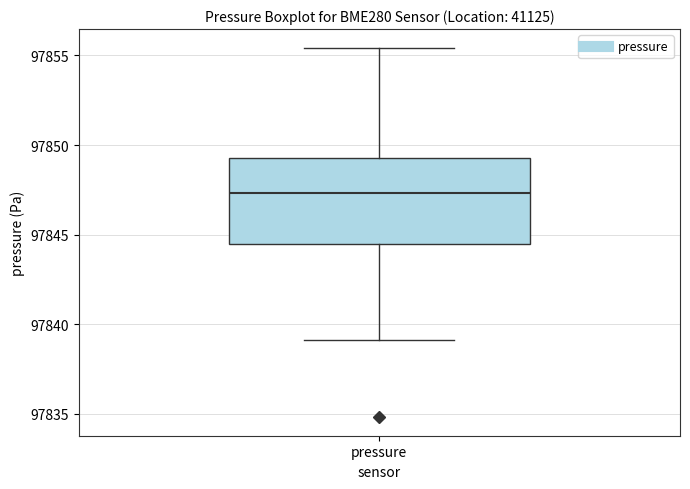

Read this box plot against the y-axis: the position of the median line, the range covered by the box, and the ends of both whiskers. The values are not printed on the chart, so give them approximately, as read against the axis.

median 97847.5, box 97844.5 to 97849.5, whiskers 97839.0 to 97855.5